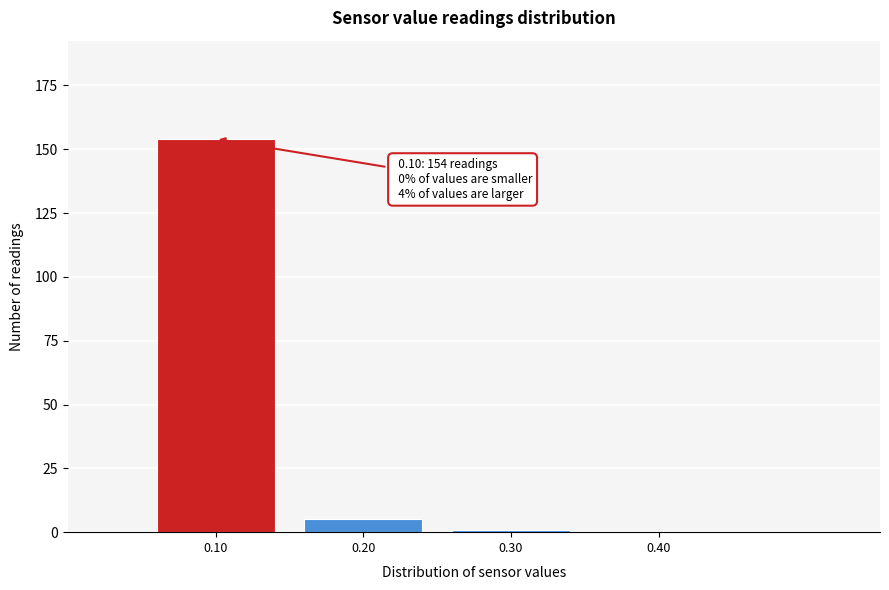

Which range on the x-axis has the tallest bar?

0.05 to 0.15